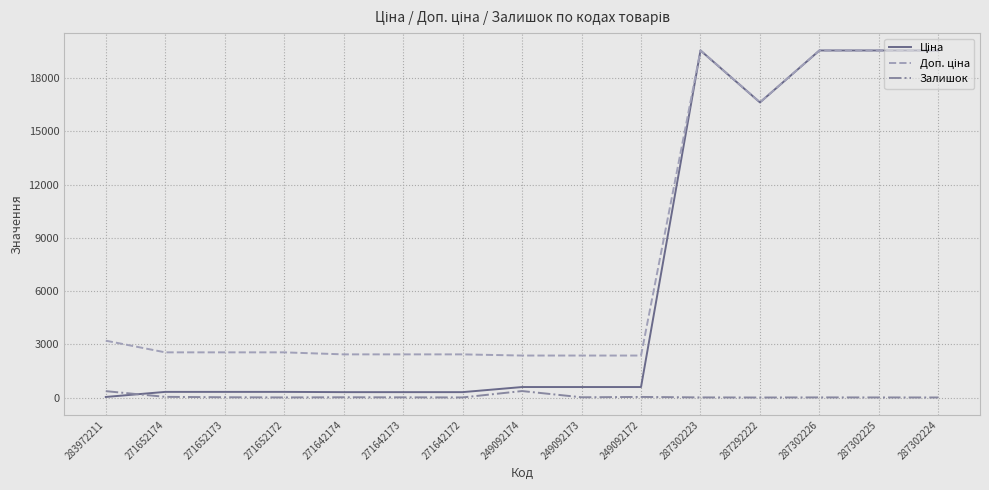

Is it true that Залишок equals 15.0 at 271652173?

True